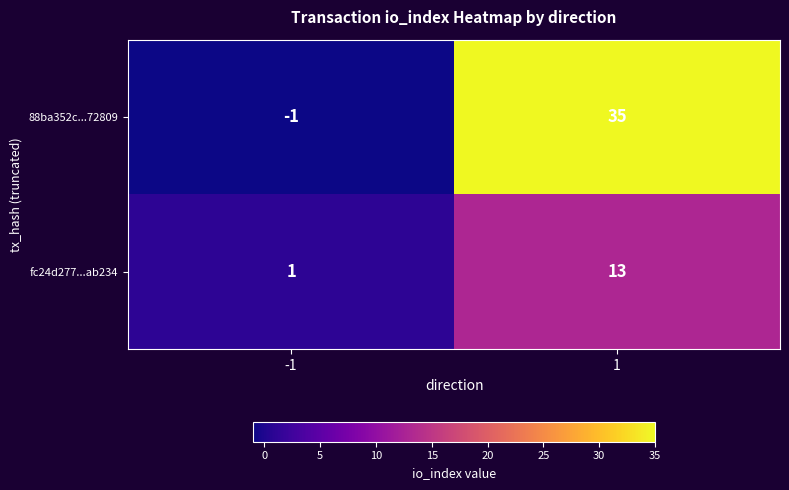

The fc24d277...ab234 series shows 13 at 1. True or false?

True